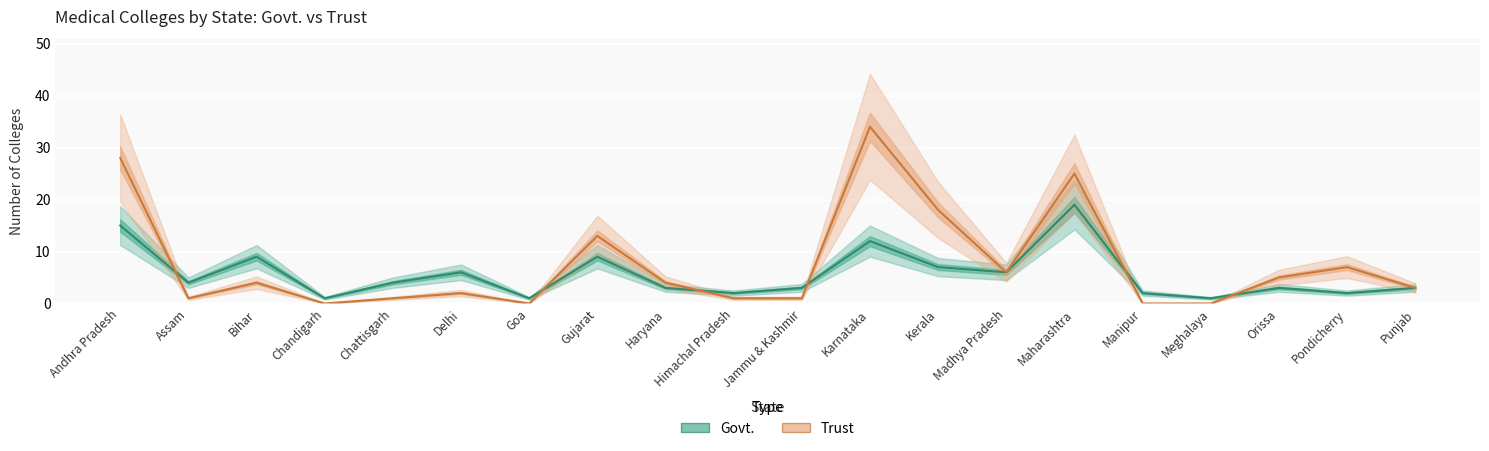

What is the difference between the highest and lowest values at Himachal Pradesh?

1